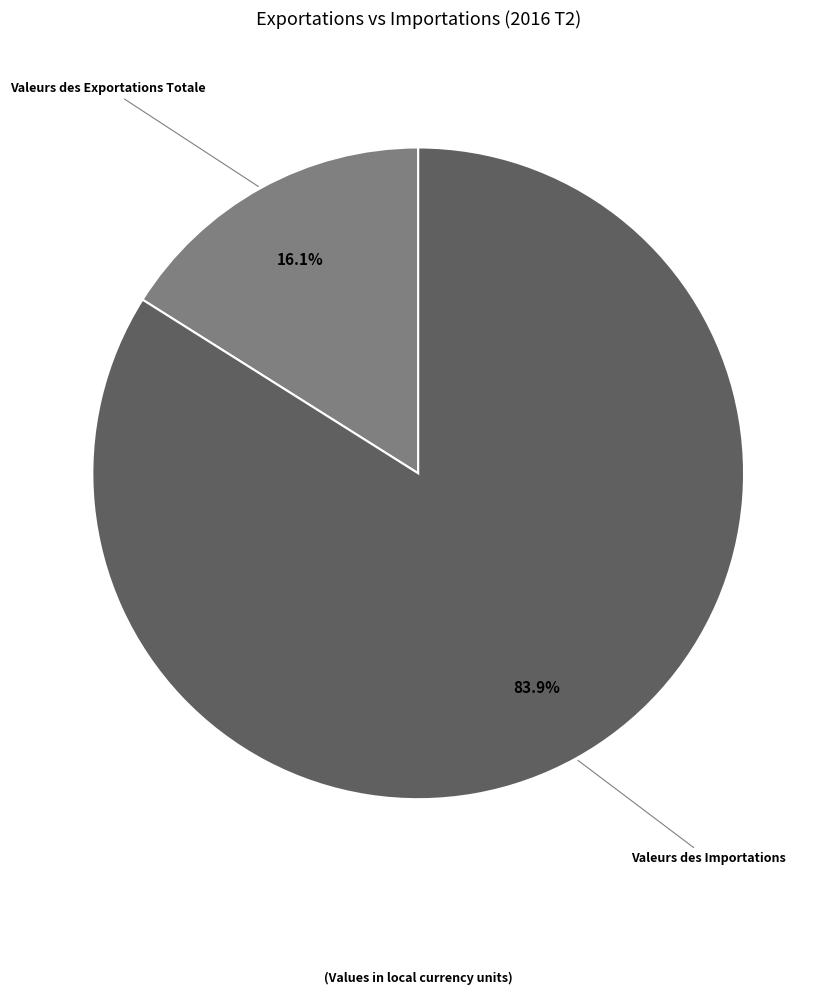

Is there a majority slice in this chart?

Yes